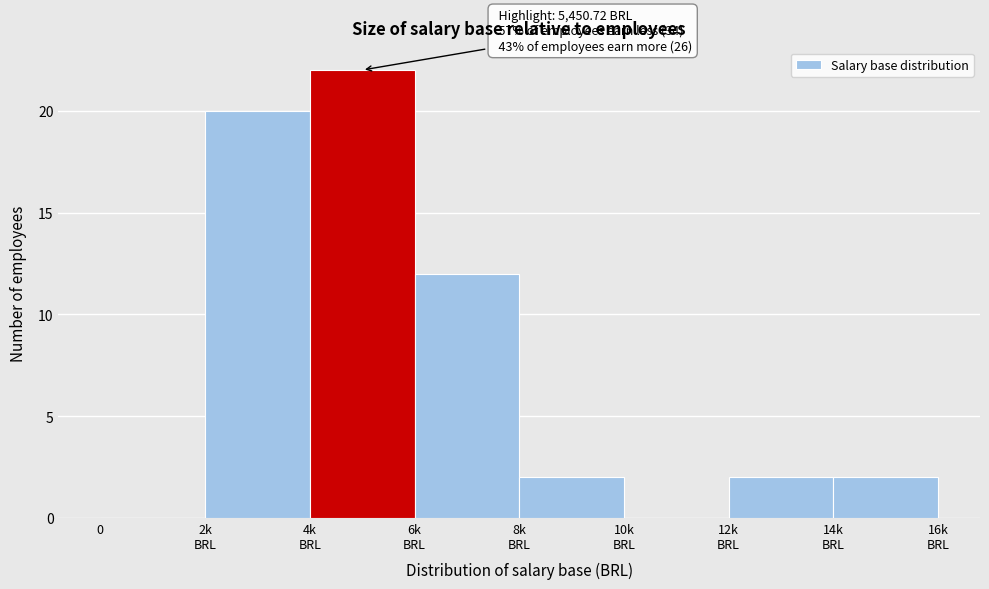

What is the sum of all values?

60